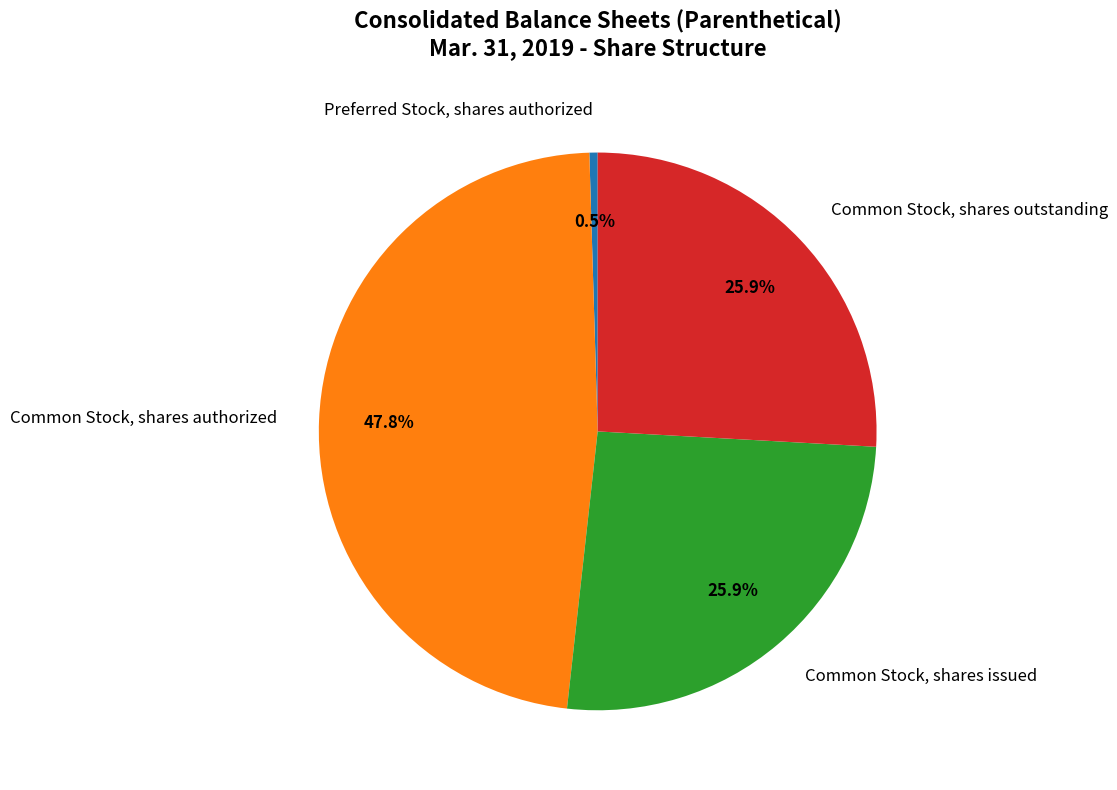

Combined, do Common Stock, shares issued and Common Stock, shares authorized account for over 50%?

Yes